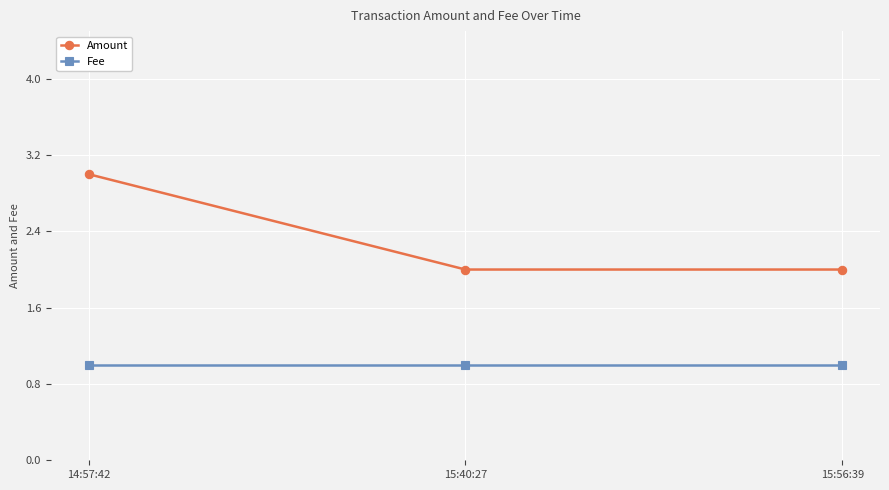

Rank the series at 14:57:42 from highest to lowest value.

Amount, Fee